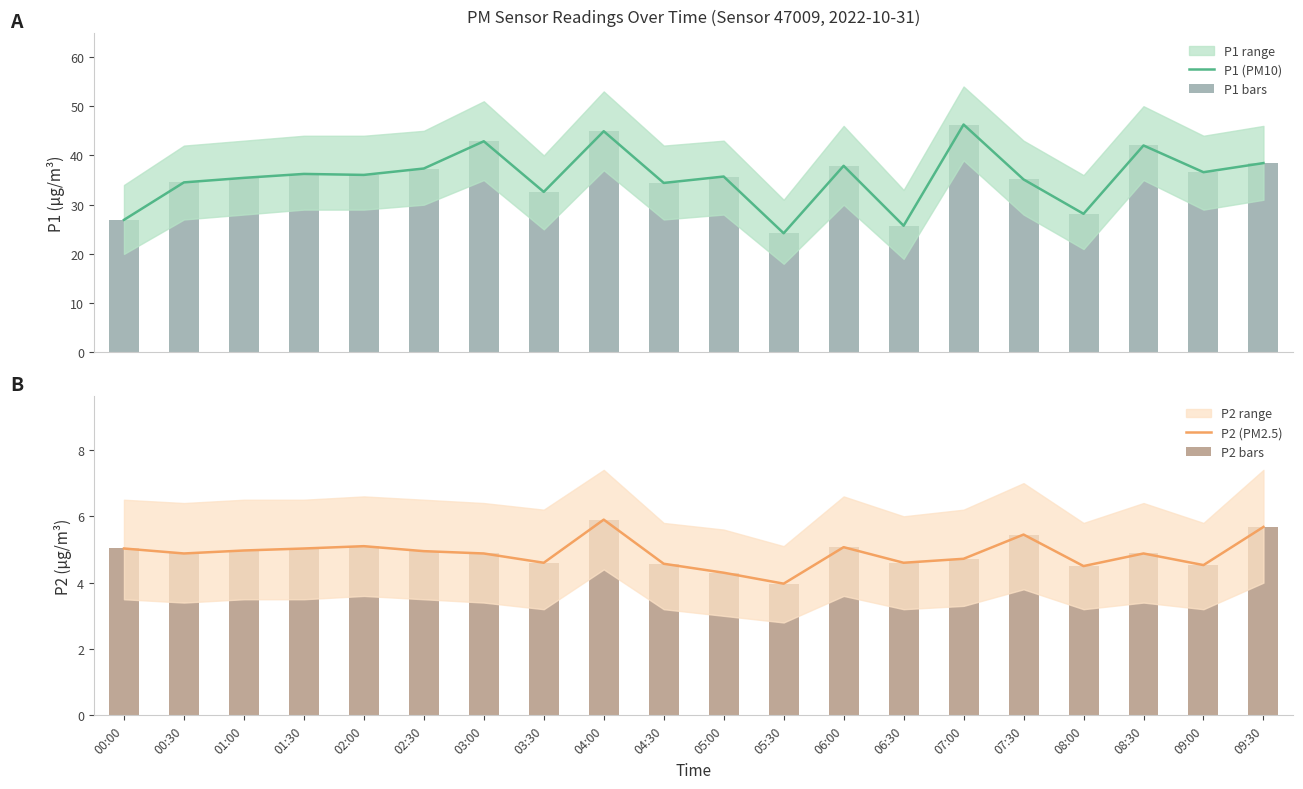

What is the average value of the P2 (PM2.5) series?

4.9